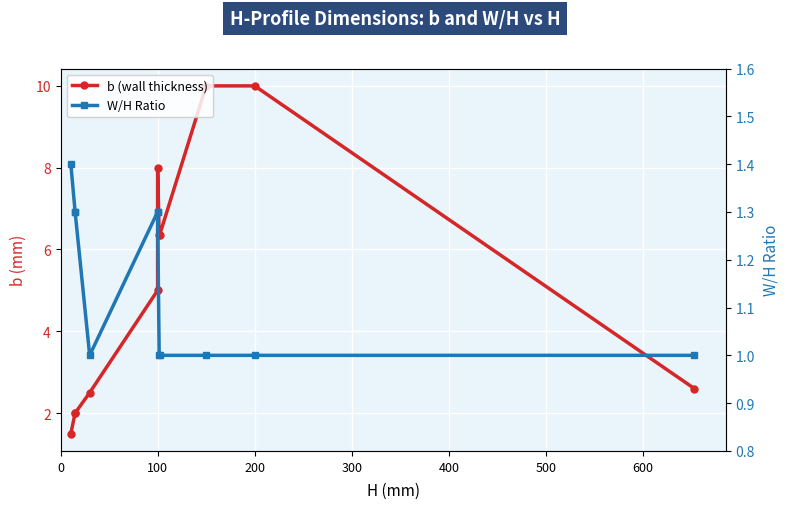

The b (wall thickness) series shows 2.5 at 0. True or false?

False